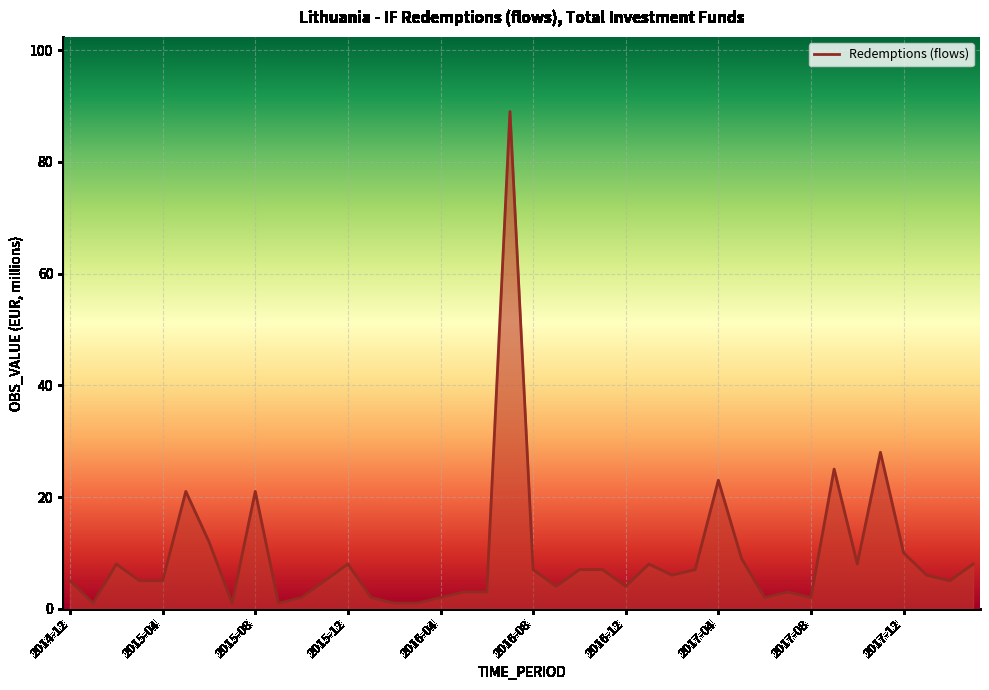

What is the maximum value shown in the chart?

89